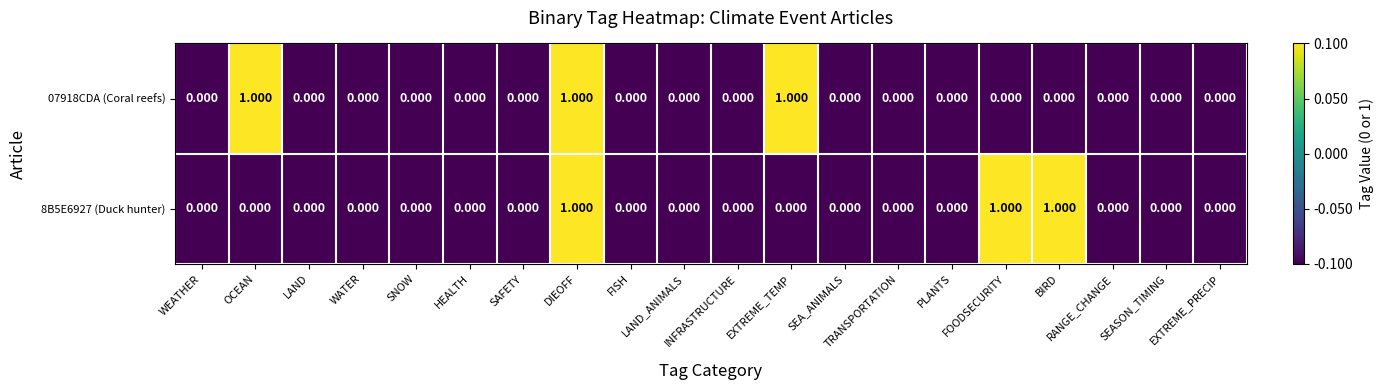

How many positive values does the 8B5E6927 (Duck hunter) series have?

3